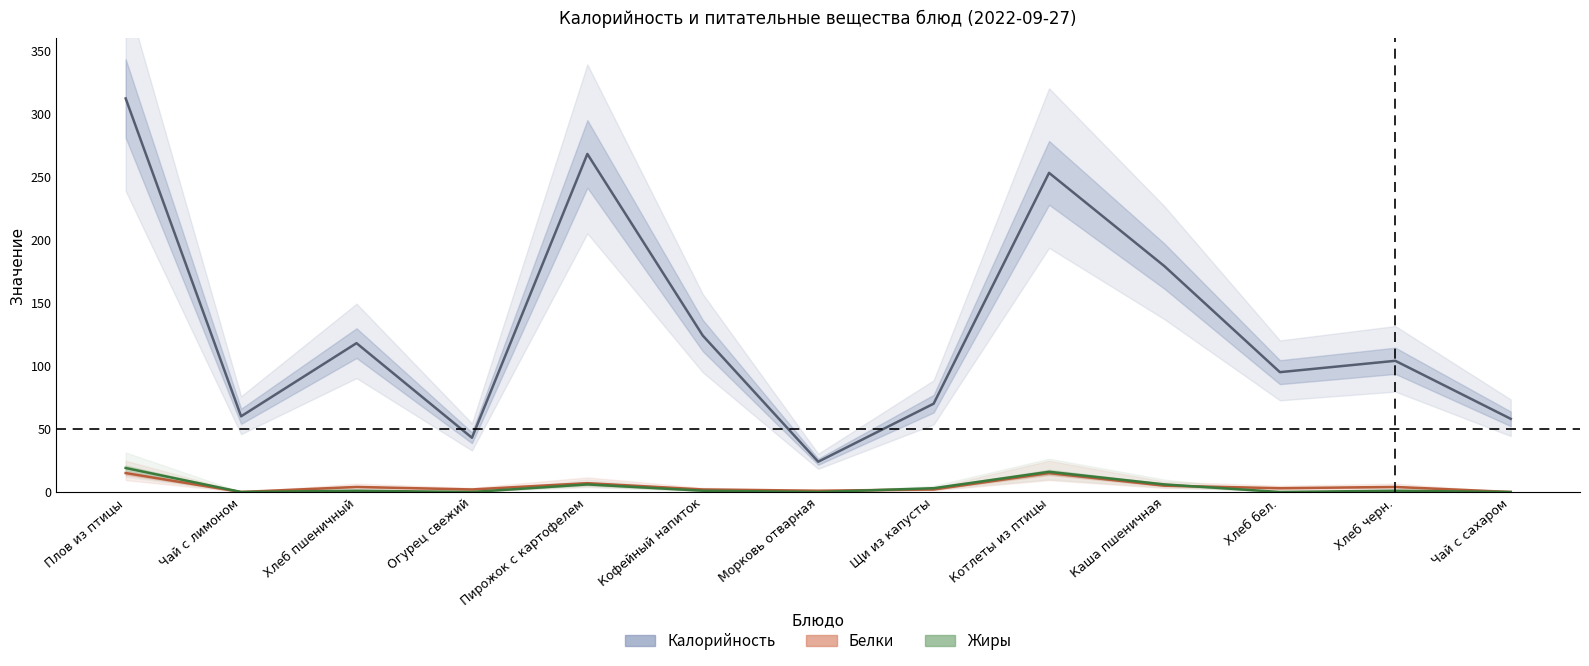

What is the label of the 12th point from the right?

Чай с лимоном